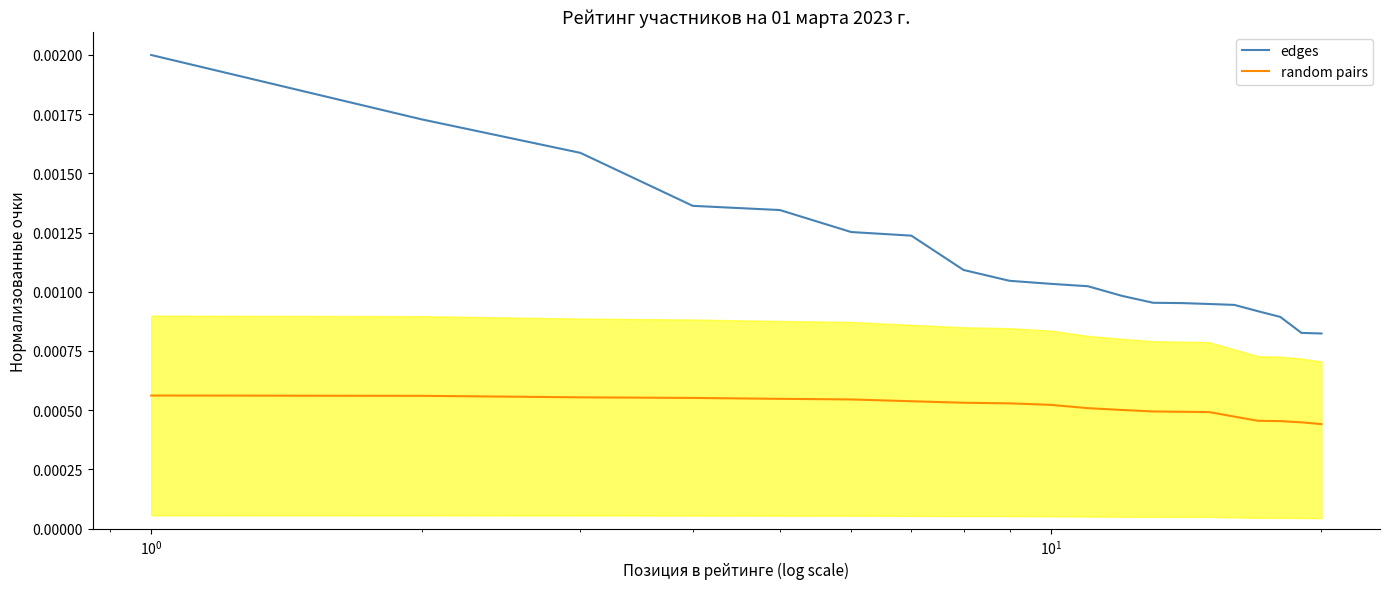

True or false: random pairs and edges cross at least once.

False